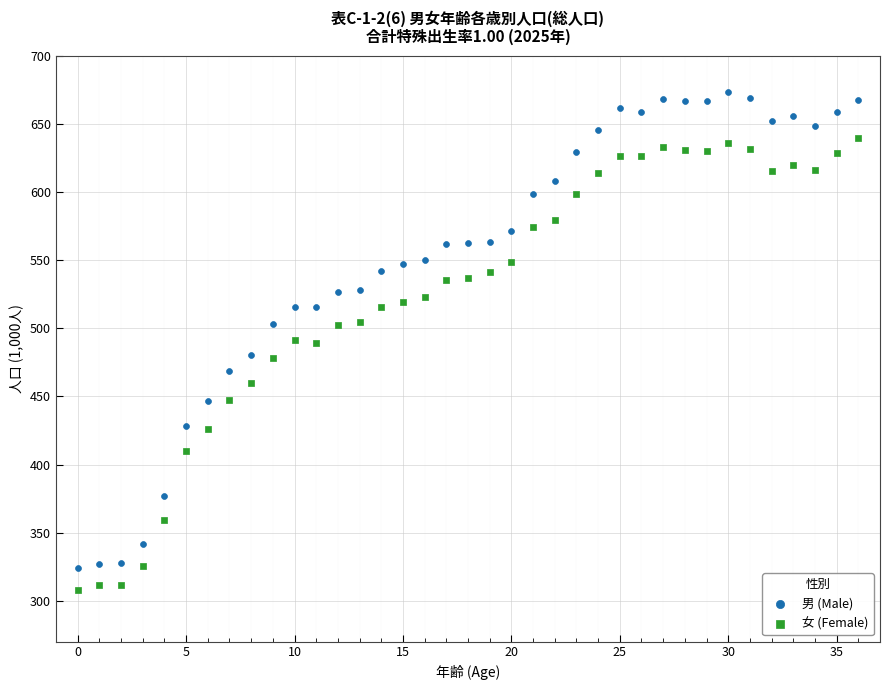

Which series has the largest Y range (max minus min)?

男 (Male)